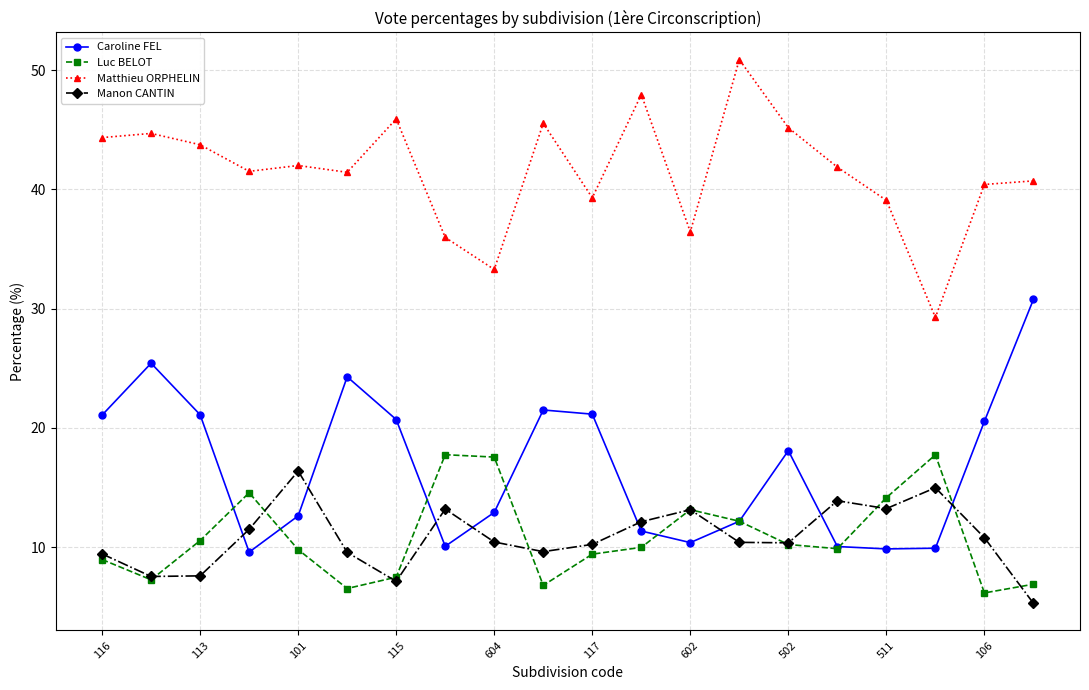

True or false: Luc BELOT has more than 2 points higher than both neighbors.

True